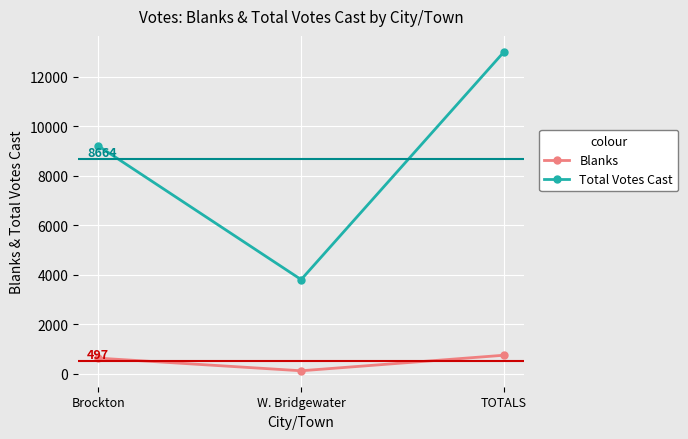

How many data points does each series have?

3